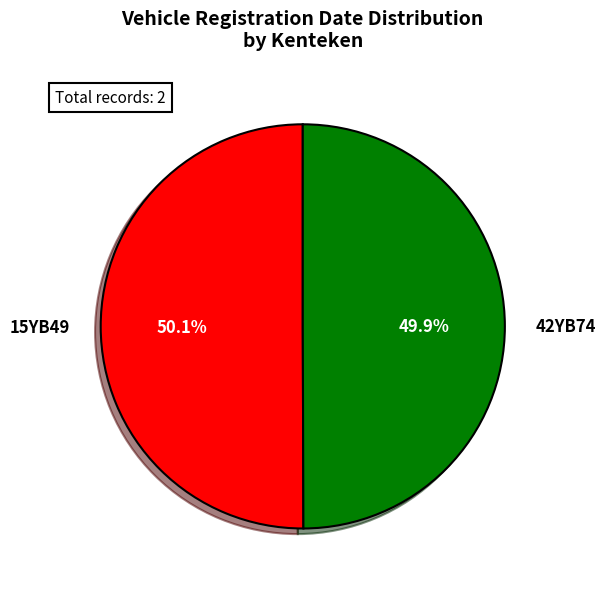

Is there any slice that represents more than half of the pie?

Yes